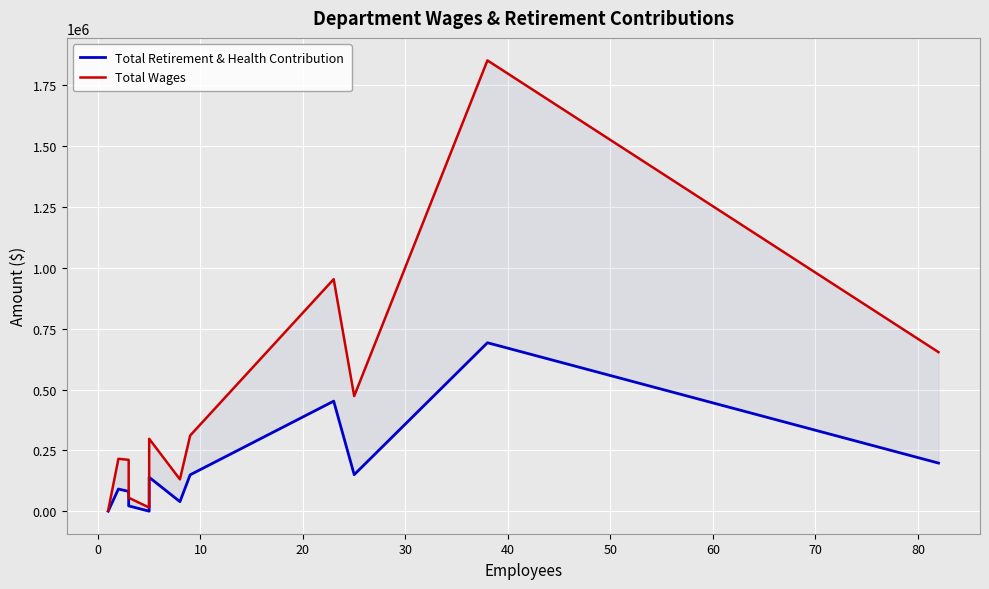

In Total Retirement & Health Contribution, how many points are higher than both neighbors (excluding endpoints)?

4